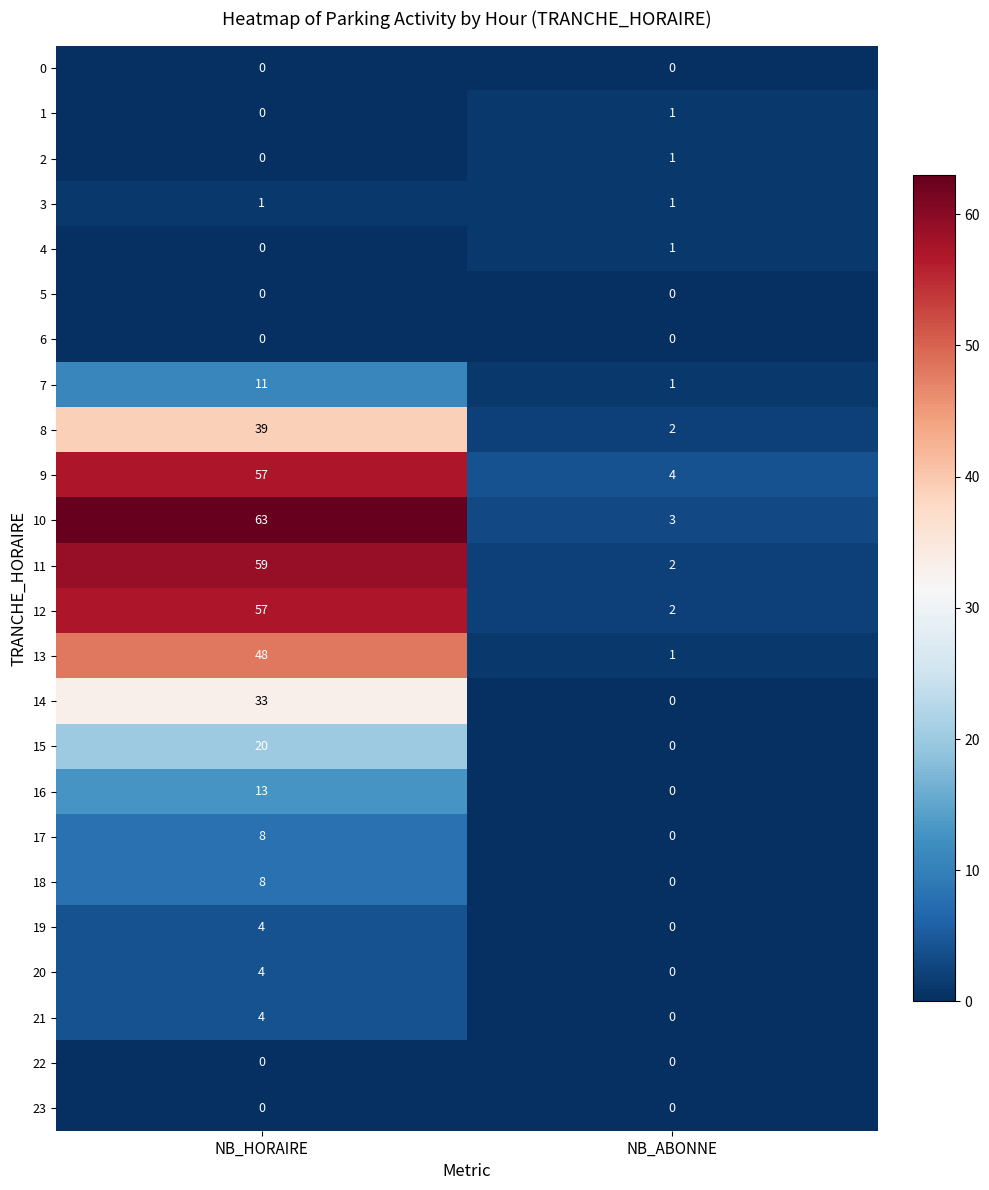

What is the difference between the 17 values at NB_HORAIRE and NB_ABONNE?

8